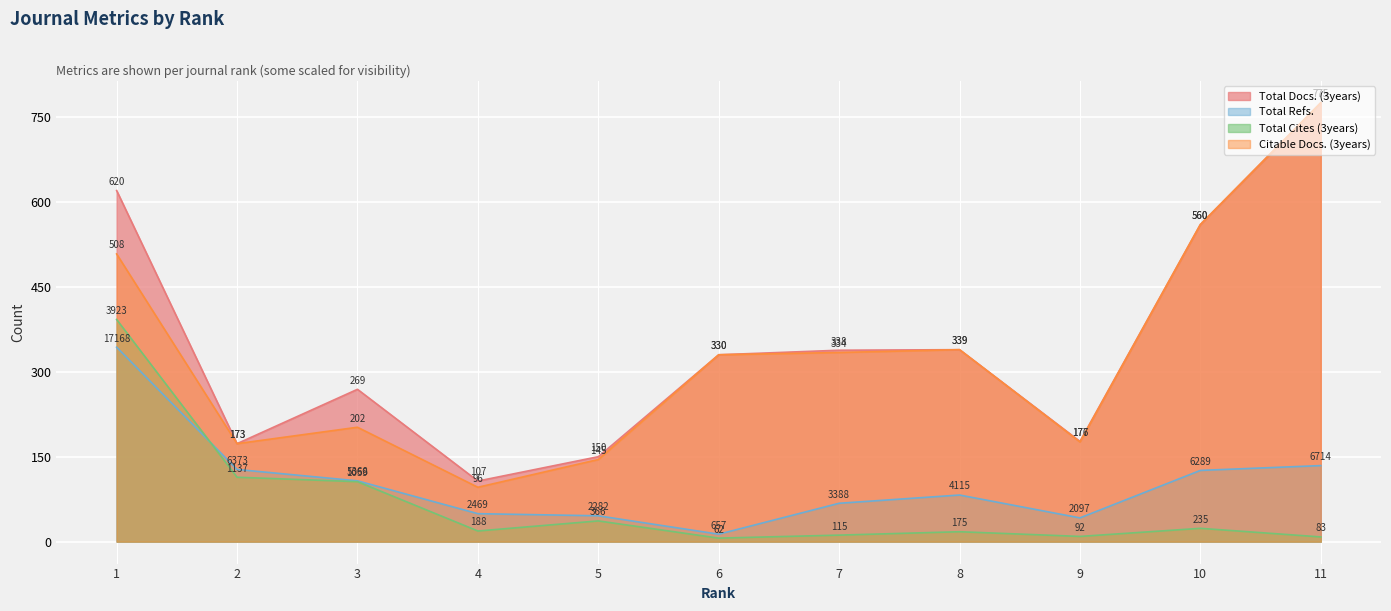

Reading right to left, what are all the values shown in this chart?

Total Docs. (3years): 775.0	560.0	177.0	339.0	338.0	330.0	150.0	107.0	269.0	173.0	620.0
Total Refs.: 134.3	125.8	41.9	82.3	67.8	13.1	45.6	49.4	107.4	127.5	343.4
Total Cites (3years): 8.3	23.5	9.2	17.5	11.5	6.2	36.6	18.8	105.9	113.7	392.3
Citable Docs. (3years): 775.0	560.0	176.0	339.0	334.0	330.0	145.0	96.0	202.0	173.0	508.0